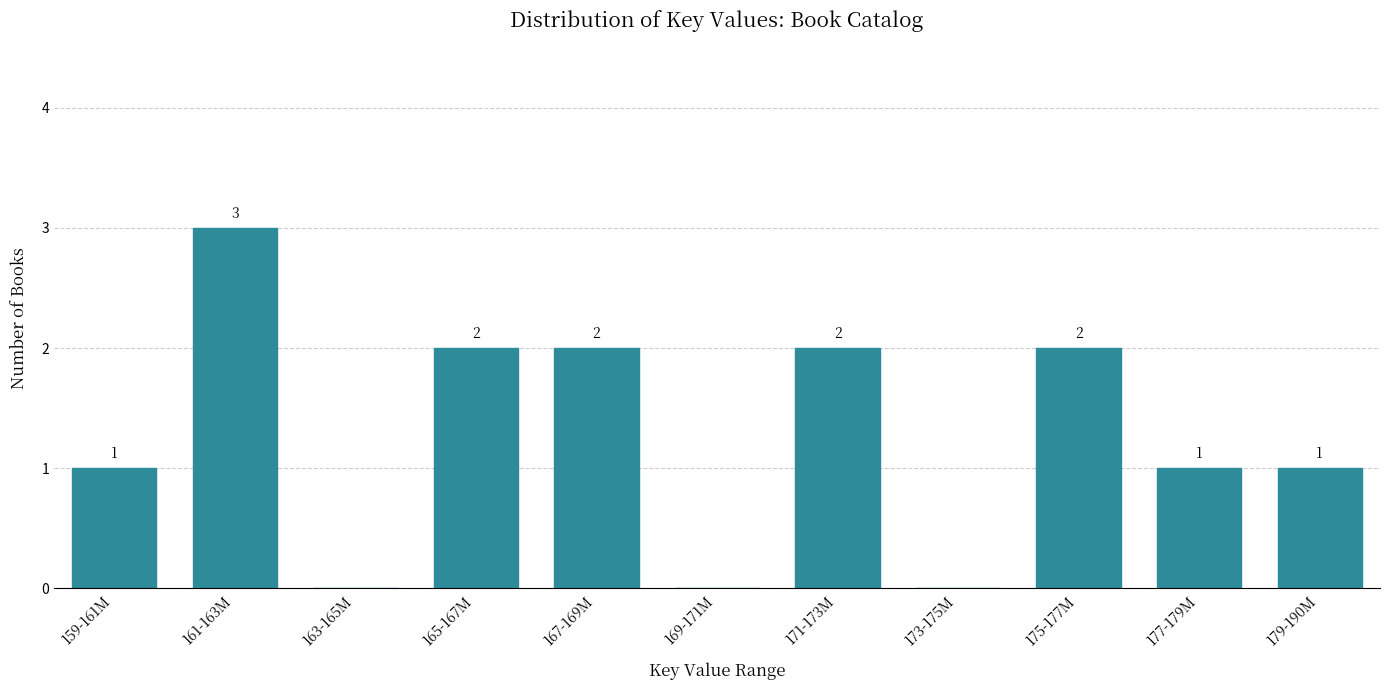

Reading right to left, what are all the values shown in this chart?

179-190M=1	177-179M=1	175-177M=2	173-175M=0	171-173M=2	169-171M=0	167-169M=2	165-167M=2	163-165M=0	161-163M=3	159-161M=1